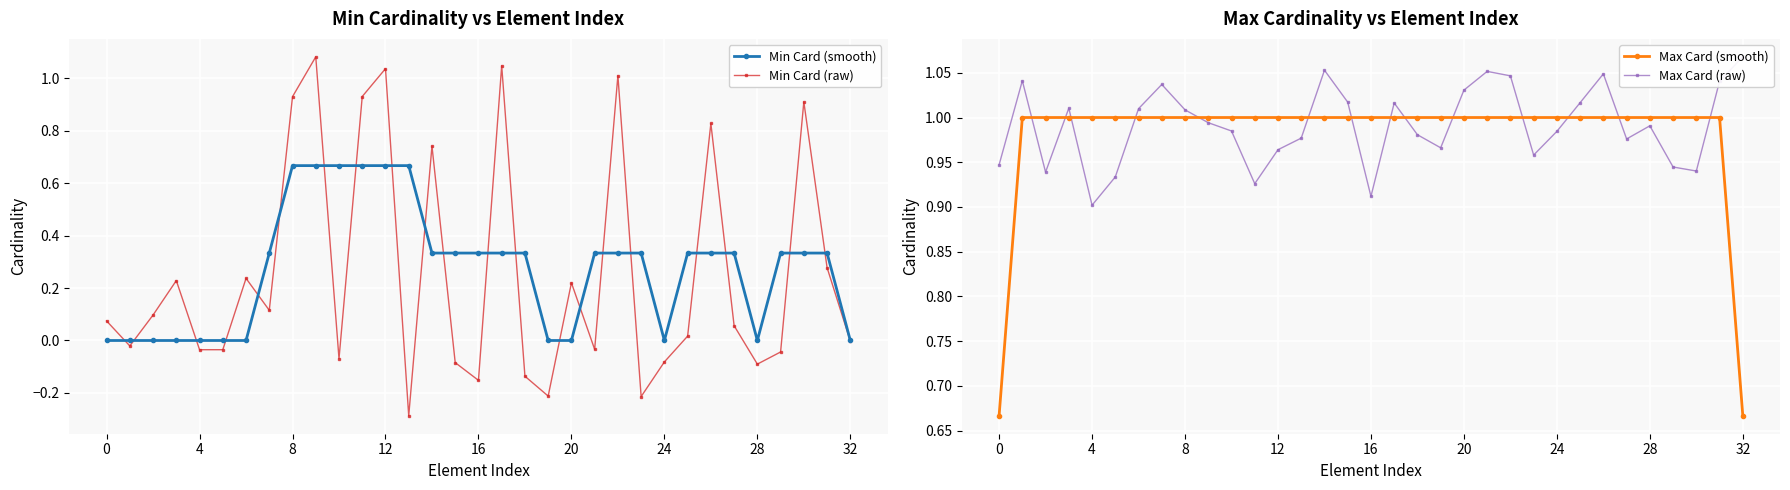

Reading right to left, transcribe all the data shown in this chart.

Min Card (smooth): 0.0	0.3	0.3	0.3	0.0	0.3	0.3	0.3	0.0	0.3	0.3	0.3	0.0	0.0	0.3	0.3	0.3	0.3	0.3	0.7	0.7	0.7	0.7	0.7	0.7	0.3	0.0	0.0	0.0	0.0	0.0	0.0	0.0
Min Card (raw): -0.0	0.3	0.9	-0.0	-0.1	0.1	0.8	0.0	-0.1	-0.2	1.0	-0.0	0.2	-0.2	-0.1	1.0	-0.2	-0.1	0.7	-0.3	1.0	0.9	-0.1	1.1	0.9	0.1	0.2	-0.0	-0.0	0.2	0.1	-0.0	0.1
Max Card (smooth): 0.7	1.0	1.0	1.0	1.0	1.0	1.0	1.0	1.0	1.0	1.0	1.0	1.0	1.0	1.0	1.0	1.0	1.0	1.0	1.0	1.0	1.0	1.0	1.0	1.0	1.0	1.0	1.0	1.0	1.0	1.0	1.0	0.7
Max Card (raw): 1.1	1.0	0.9	0.9	1.0	1.0	1.0	1.0	1.0	1.0	1.0	1.1	1.0	1.0	1.0	1.0	0.9	1.0	1.1	1.0	1.0	0.9	1.0	1.0	1.0	1.0	1.0	0.9	0.9	1.0	0.9	1.0	0.9